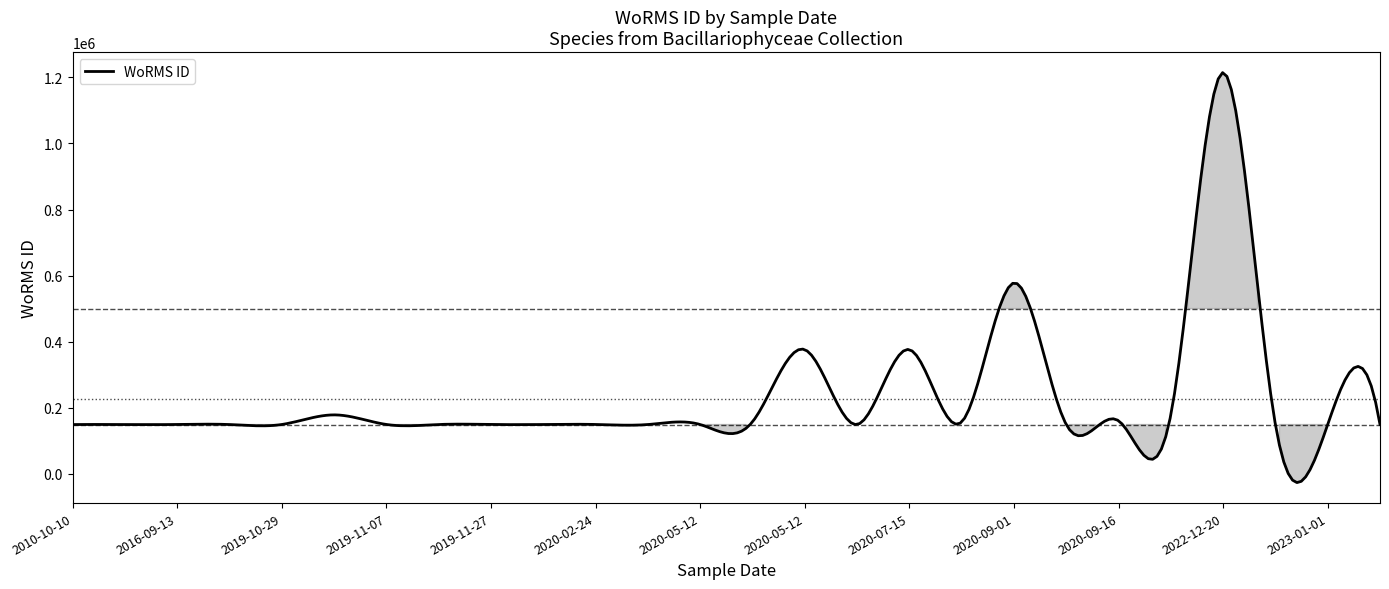

How many lines are shown in the chart?

1